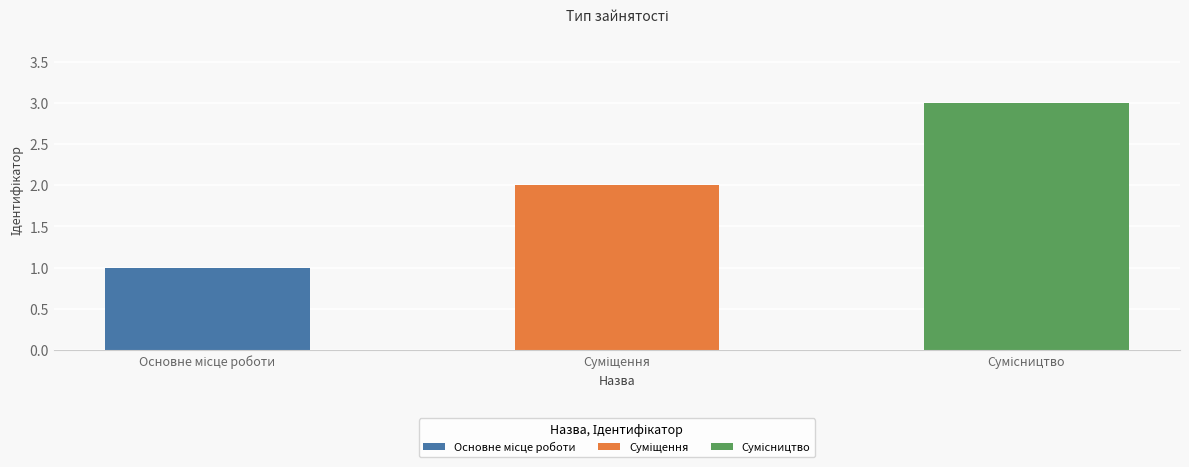

What is the sum of the values at Сумісництво and Суміщення?

5